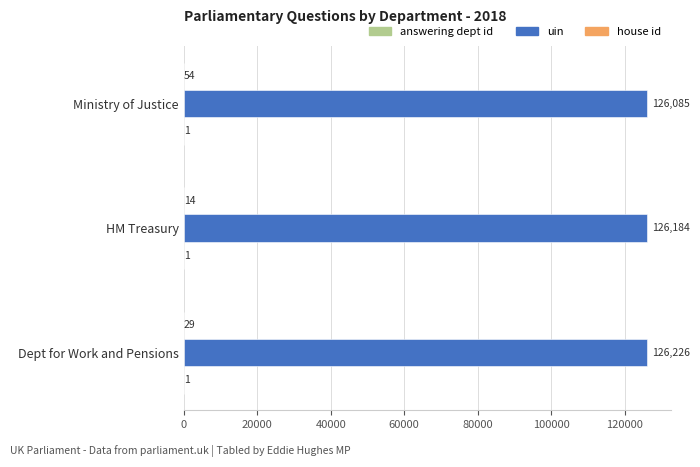

The value of uin at Dept for Work and Pensions is 167346. True or false?

False